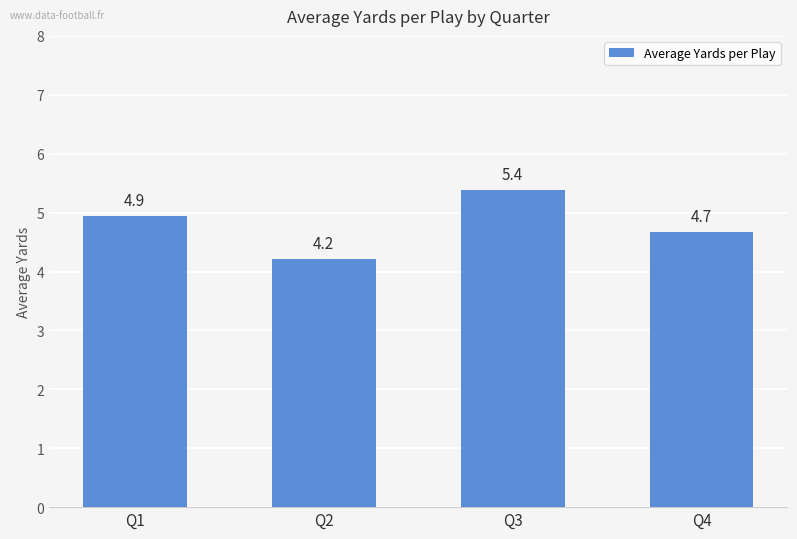

Reading left to right, what are all the values shown in this chart?

Q1=4.9	Q2=4.2	Q3=5.4	Q4=4.7